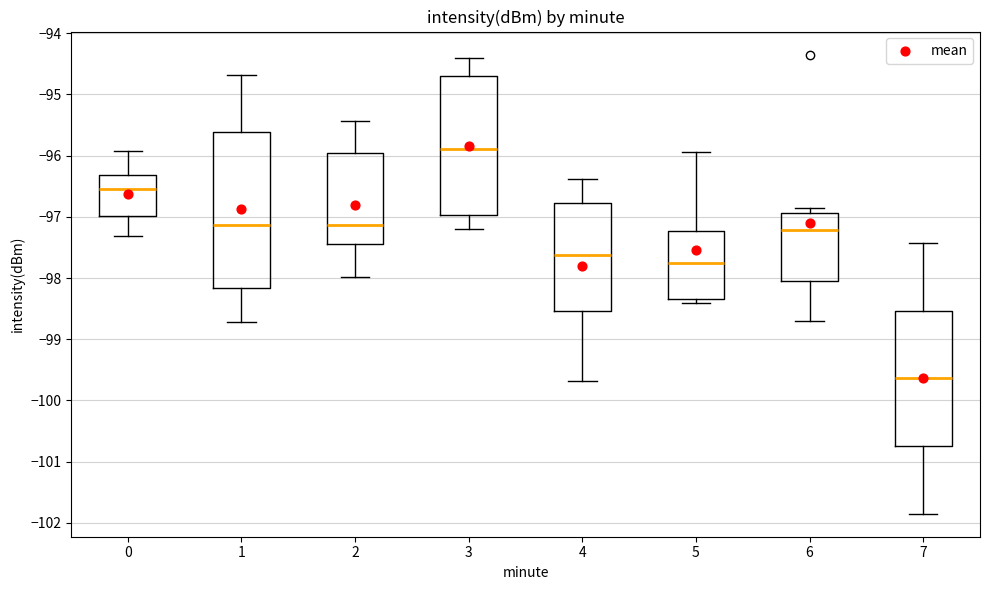

Reading left to right, read every box against the y-axis: the position of its median line, the range the box covers, and the ends of its whiskers. The values are not printed on the chart, so give them approximately, as read against the axis.

0: median -96.5, box -97.0 to -96.3, whiskers -97.3 to -95.9
1: median -97.1, box -98.2 to -95.6, whiskers -98.7 to -94.7
2: median -97.1, box -97.4 to -96.0, whiskers -98.0 to -95.4
3: median -95.9, box -97.0 to -94.7, whiskers -97.2 to -94.4
4: median -97.6, box -98.5 to -96.8, whiskers -99.7 to -96.4
5: median -97.7, box -98.3 to -97.2, whiskers -98.4 to -95.9
6: median -97.2, box -98.0 to -96.9, whiskers -98.7 to -96.9 (just above the box's upper edge)
7: median -99.6, box -100.7 to -98.5, whiskers -101.8 to -97.4